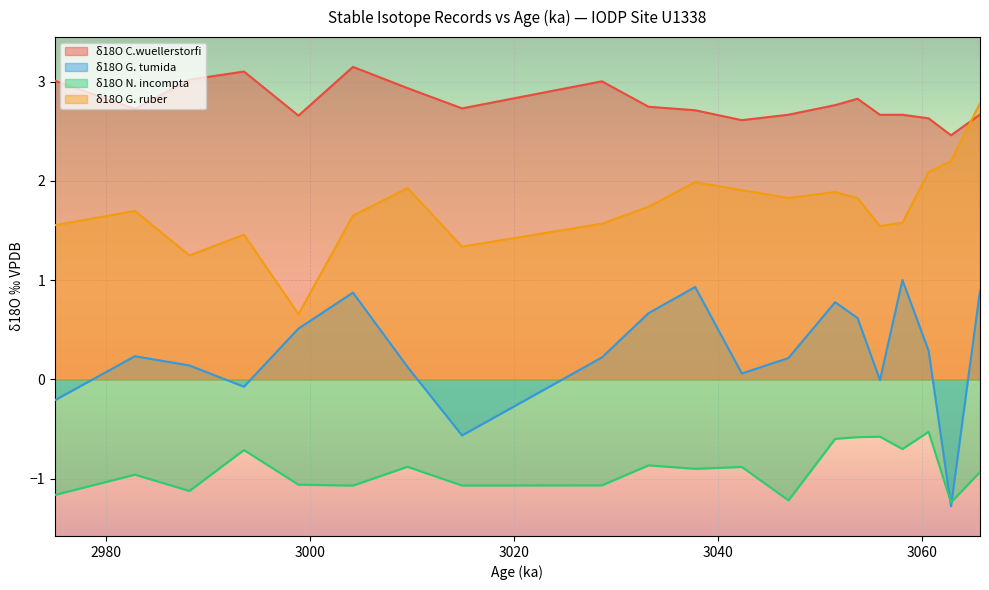

Which category has the highest value in the δ18O N. incompta series?

3060.603